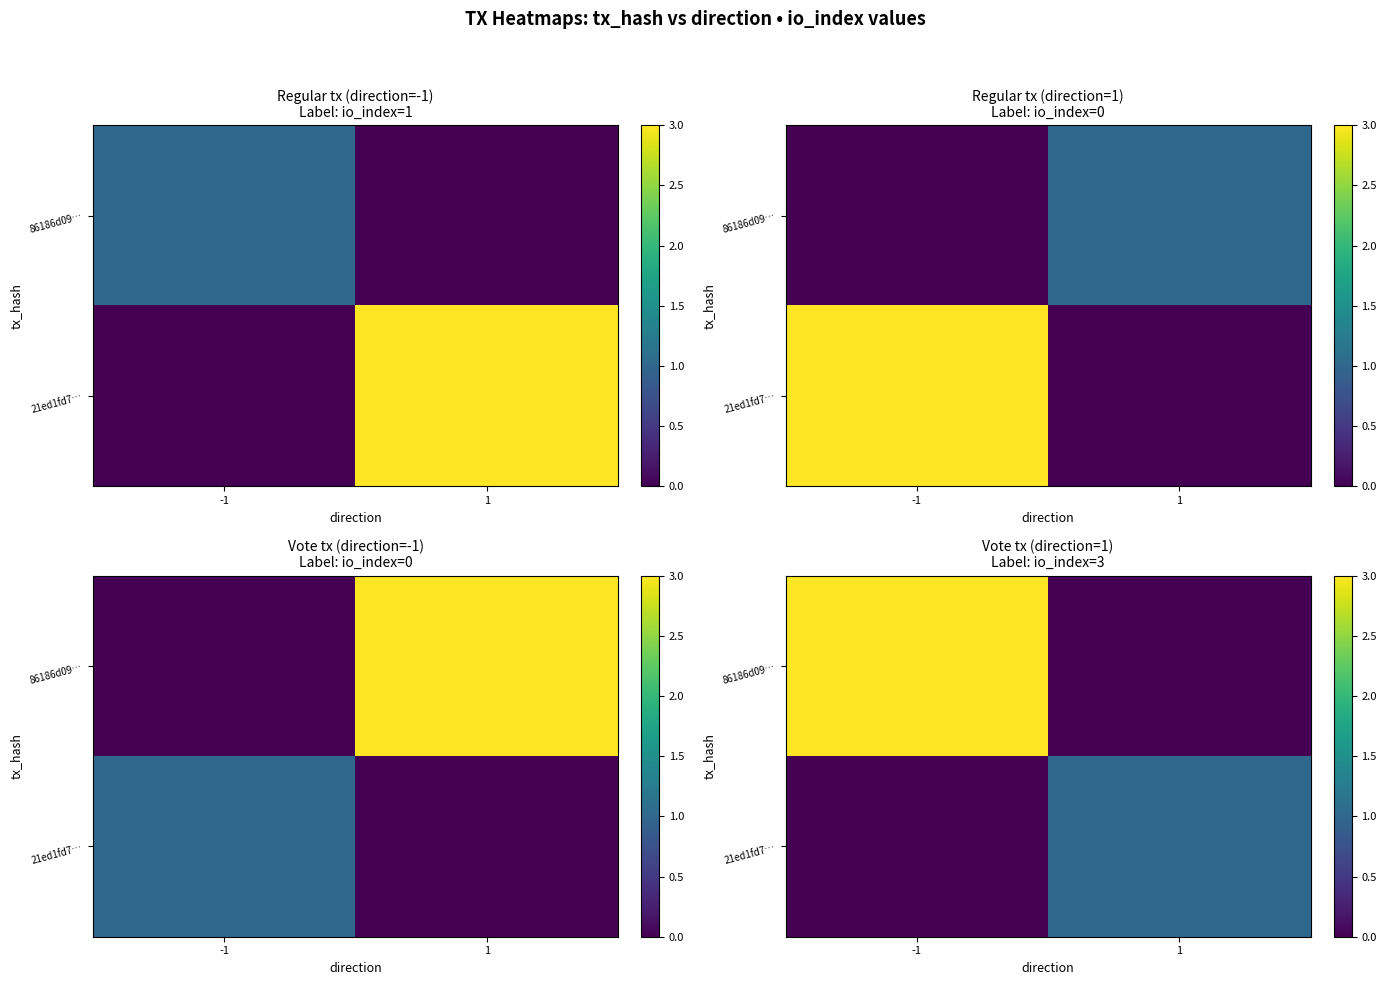

Which has a higher value, 1 or -1?

-1